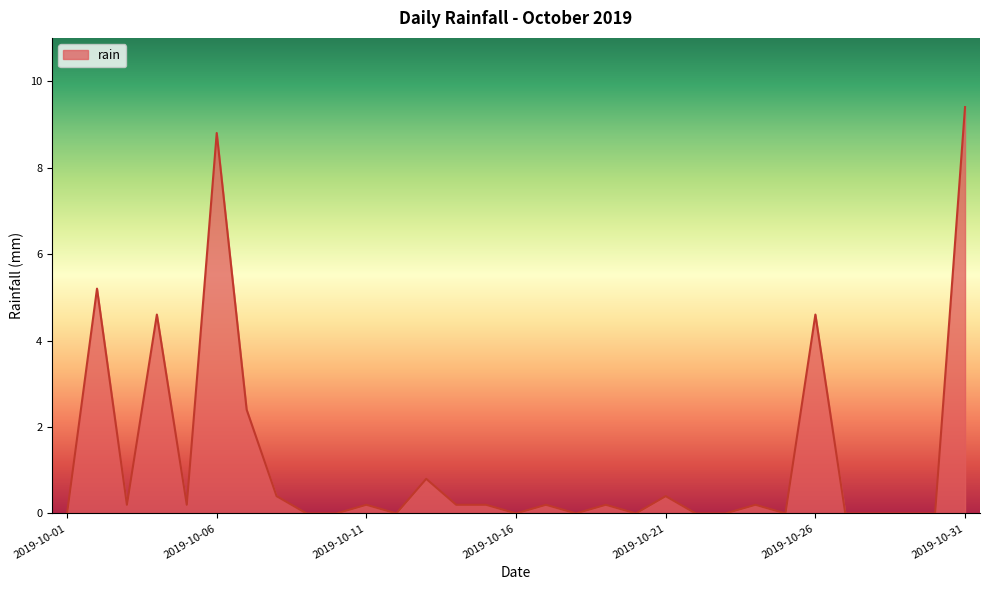

What is the difference between the maximum and minimum values?

9.4